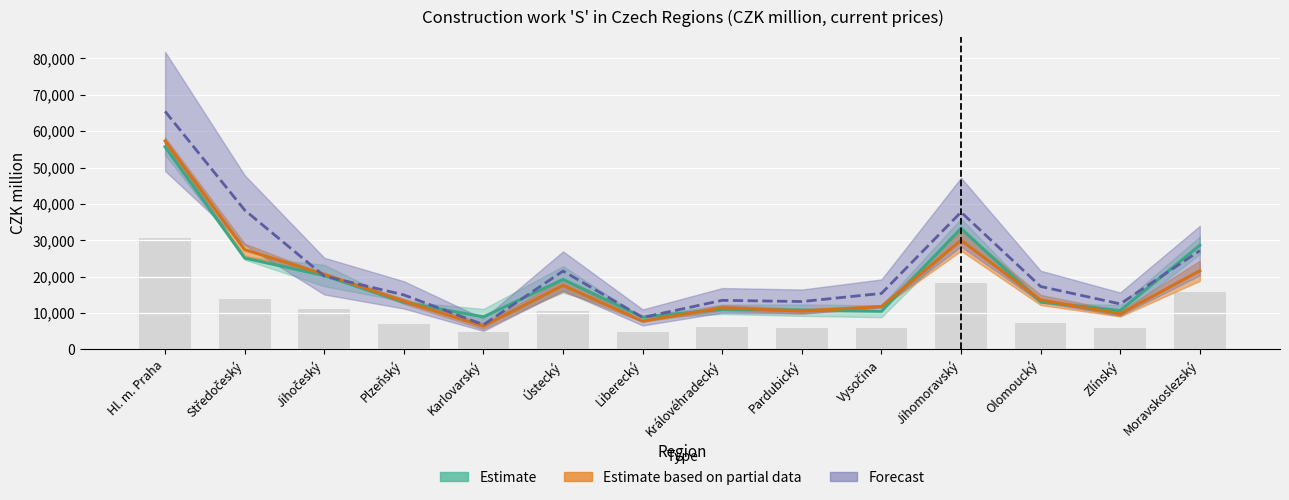

Reading left to right, list all the values displayed in this chart.

2010: 55687.9	25122.1	20312.3	12957.0	8956.4	19261.2	8877.9	11045.4	10796.3	10497.4	33253.8	13072.5	10698.2	28643.1
2015: 30628.4	13817.2	11171.7	7126.3	4926.0	10593.7	4882.8	6075.0	5938.0	5773.6	18289.6	7189.9	5884.0	15753.7
2017: 57294.9	27413.2	20690.8	13272.9	6416.0	17610.7	7799.1	11478.4	10542.6	11803.3	29981.7	13614.1	9812.4	21623.1
2018: 65422.0	38294.3	20156.9	14997.9	6798.5	21561.2	8804.4	13505.8	13174.3	15398.4	37733.1	17313.6	12524.1	27166.4